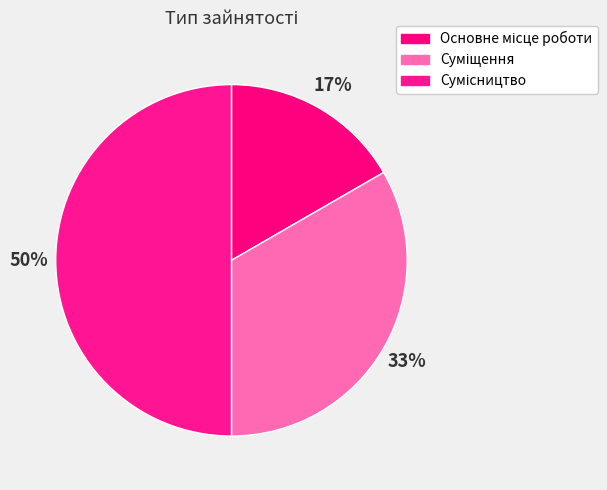

How many segments does this pie chart have?

3